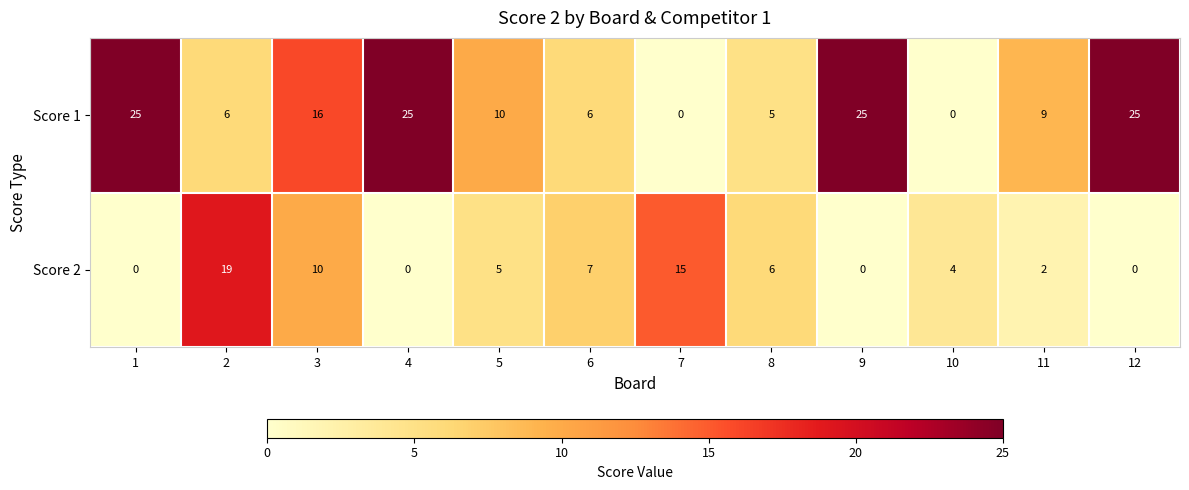

What is the total value across all series at 11?

11